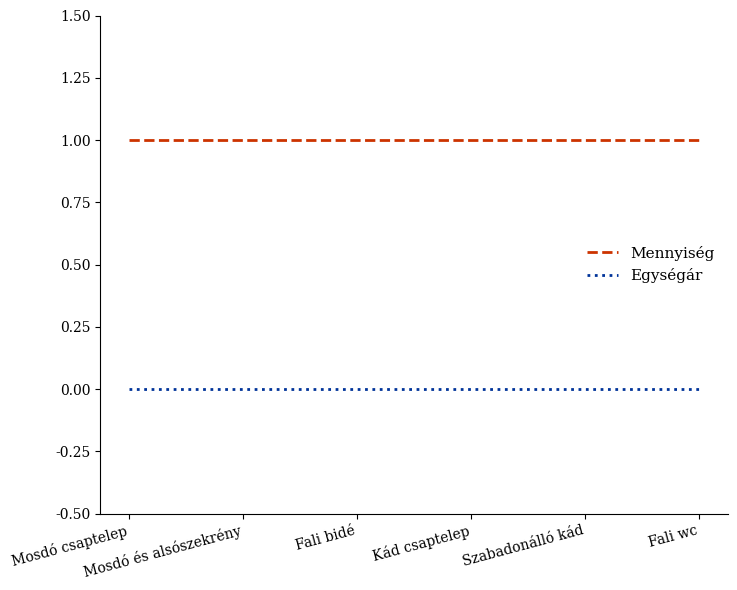

List the series in order of their overall mean, highest first.

Mennyiség, Egységár